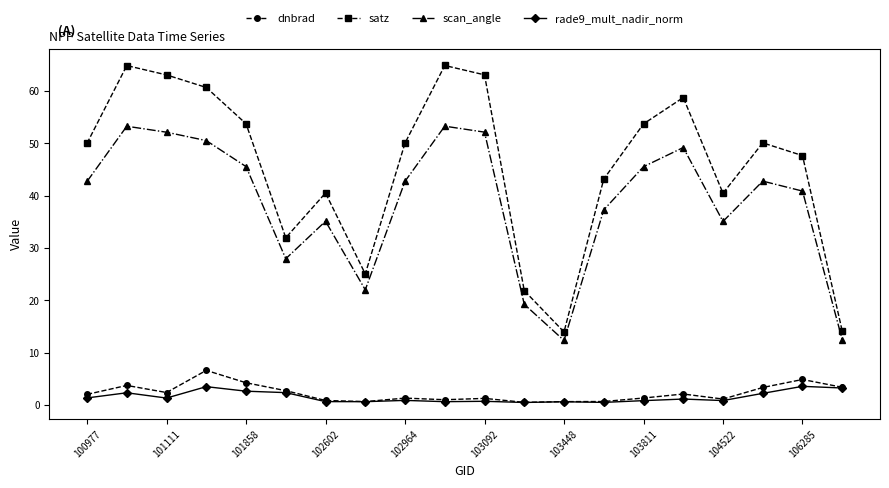

How many interior local peaks does the satz series have?

5